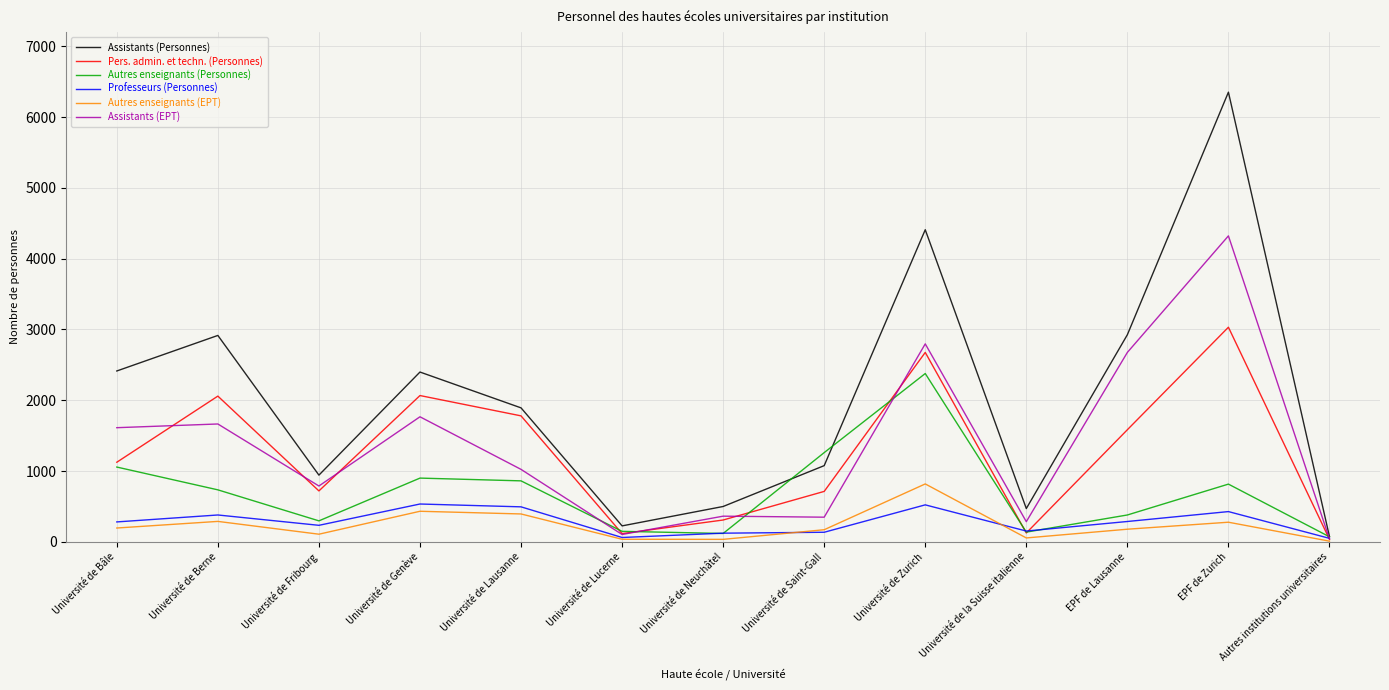

Which series has the largest total across all categories?

Assistants (Personnes)